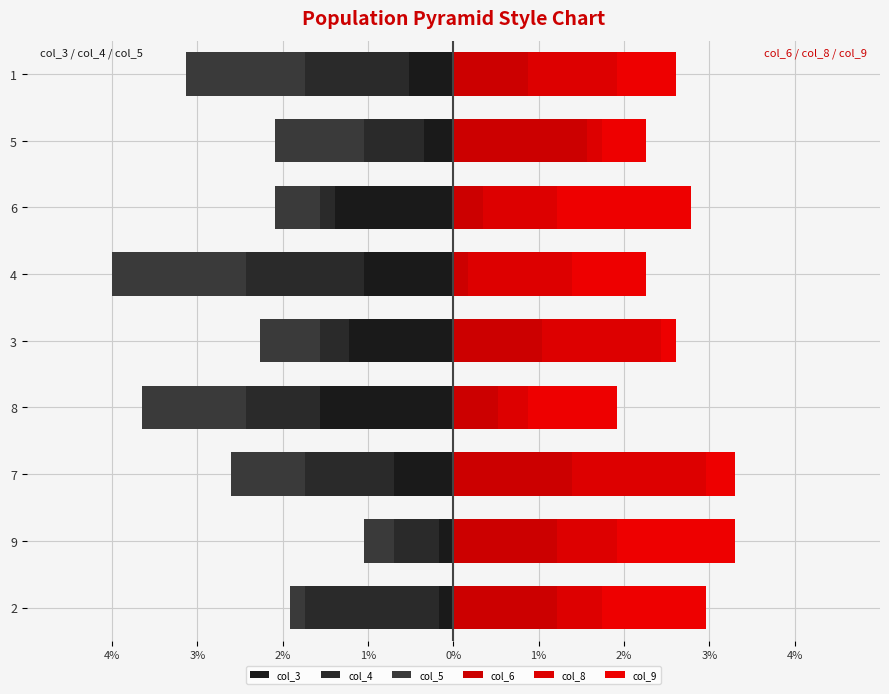

The value of col_9 at 7 is 0.1. True or false?

False